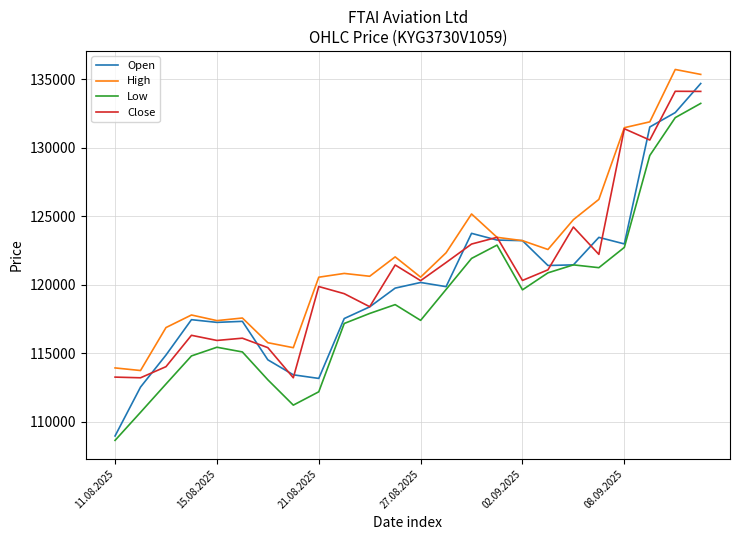

Which series has the widest spread of values?

Open